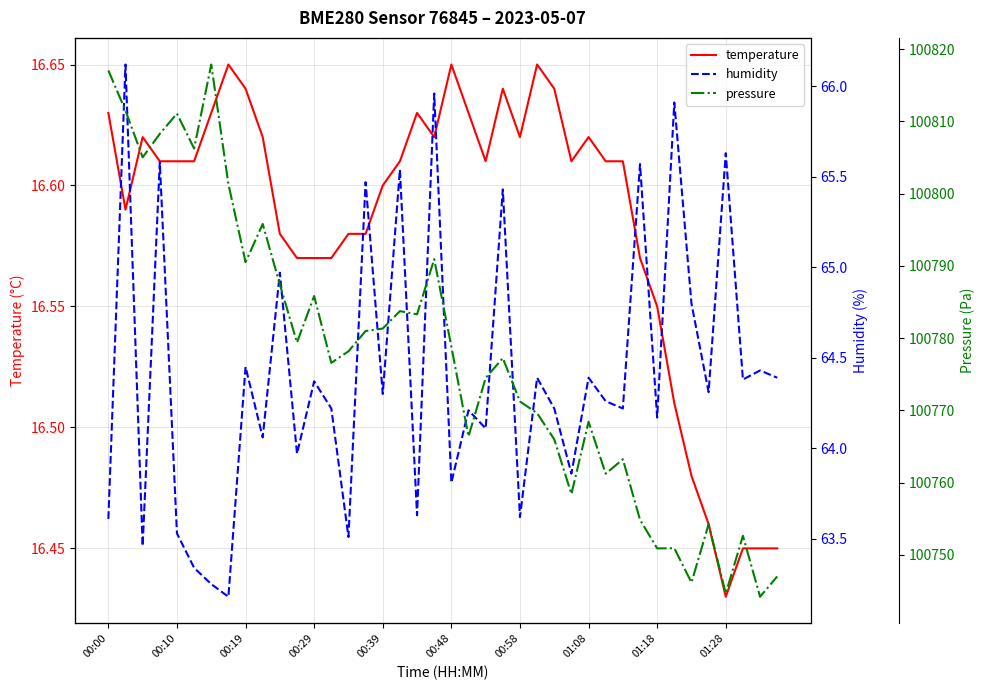

What are all the series names shown in the legend?

temperature, humidity, pressure